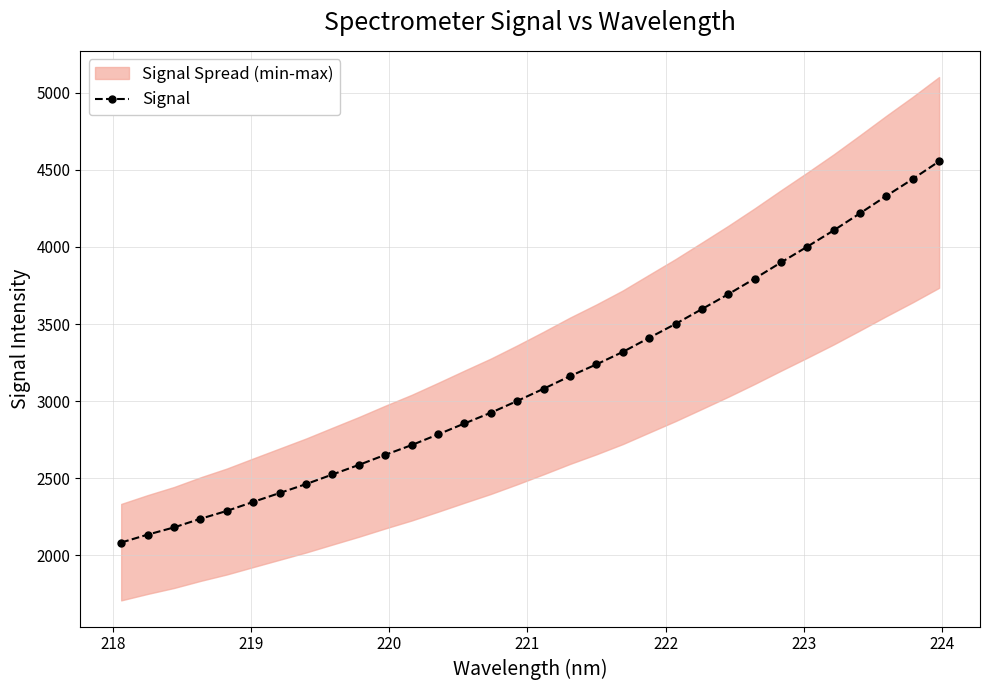

Does the chart display data point markers on the line(s)?

Yes